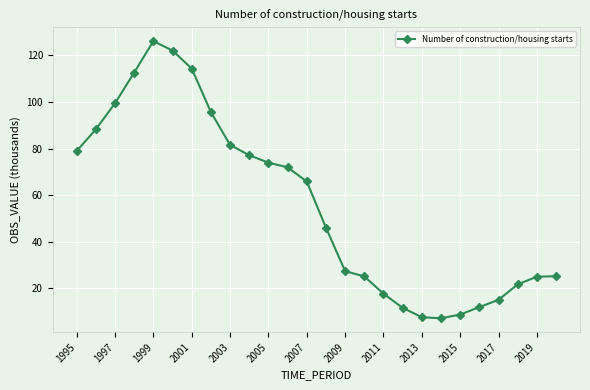

What is the value of the 21st point from the left?

8.6